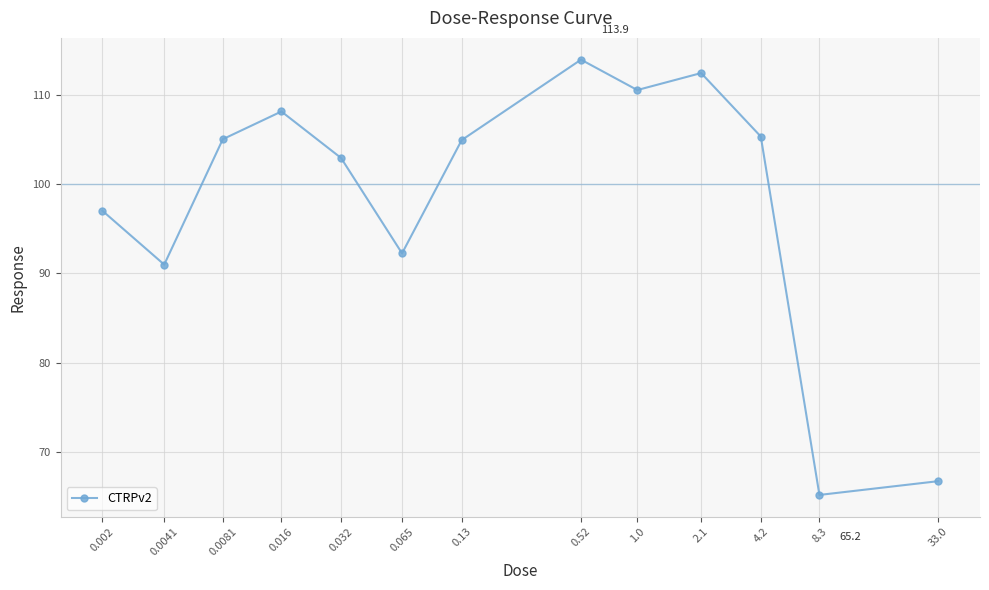

How many data points are above 104?

7